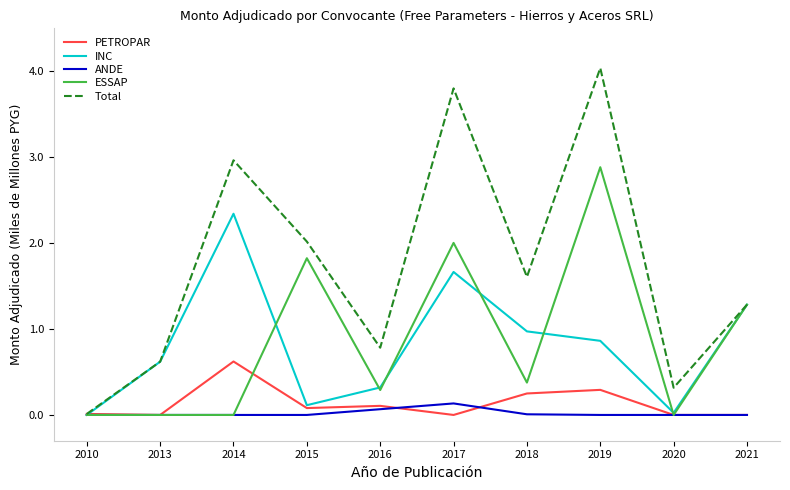

What is the difference between the PETROPAR values at 2016 and 2013?

0.1